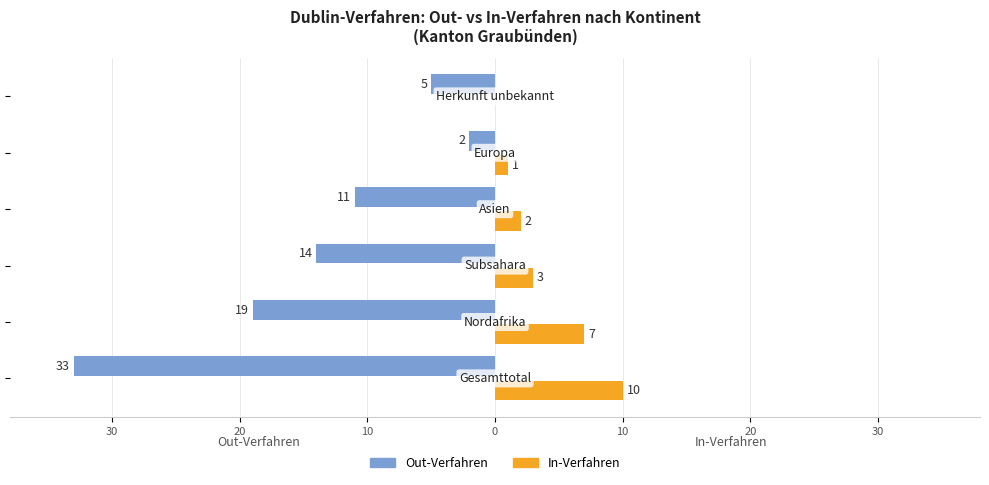

How many bars are there in total?

12